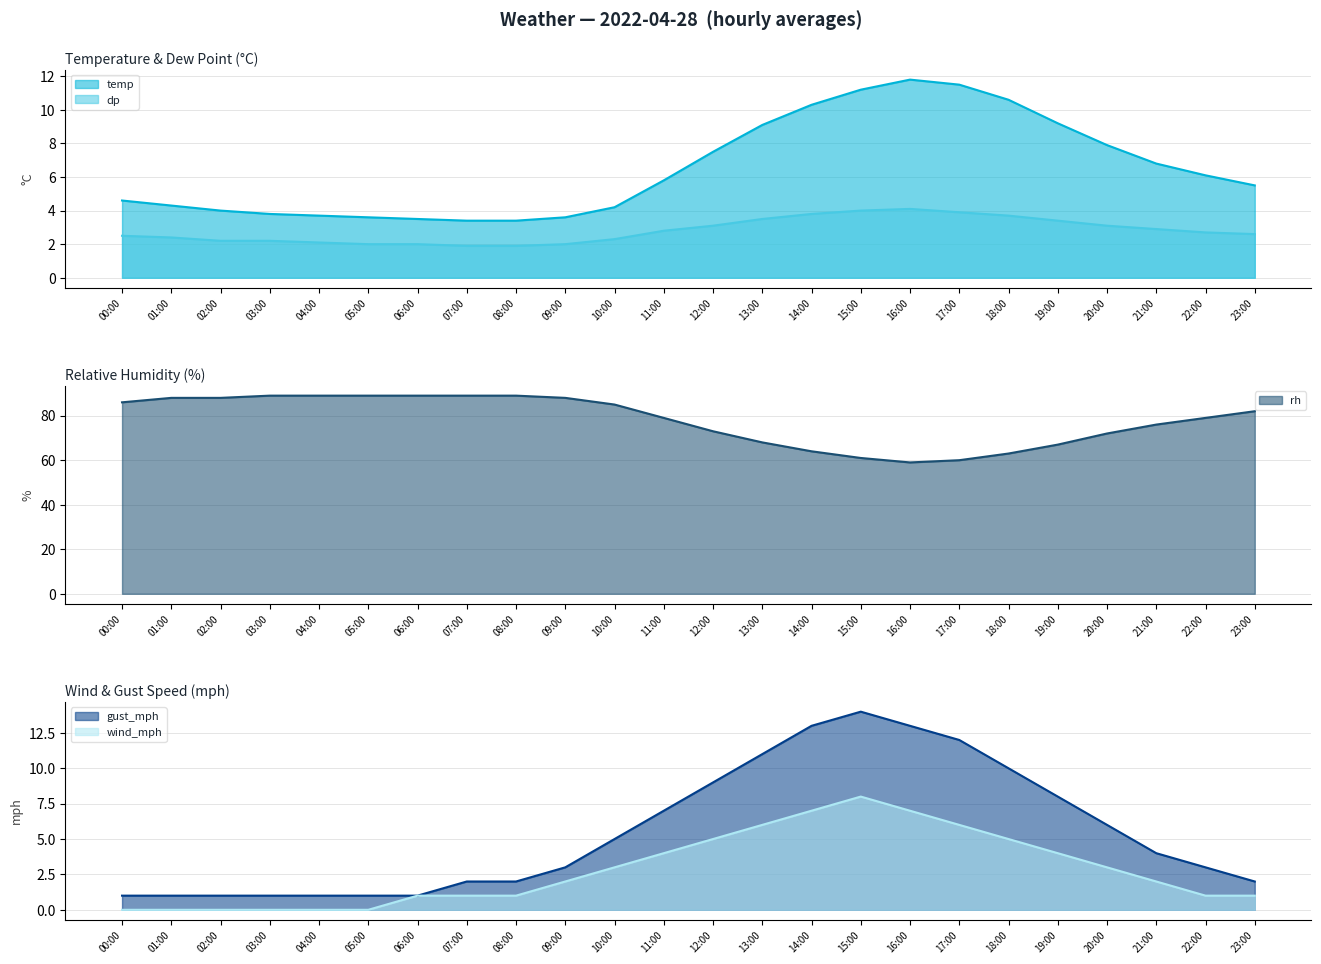

At which label is wind_mph closest to 4?

11:00